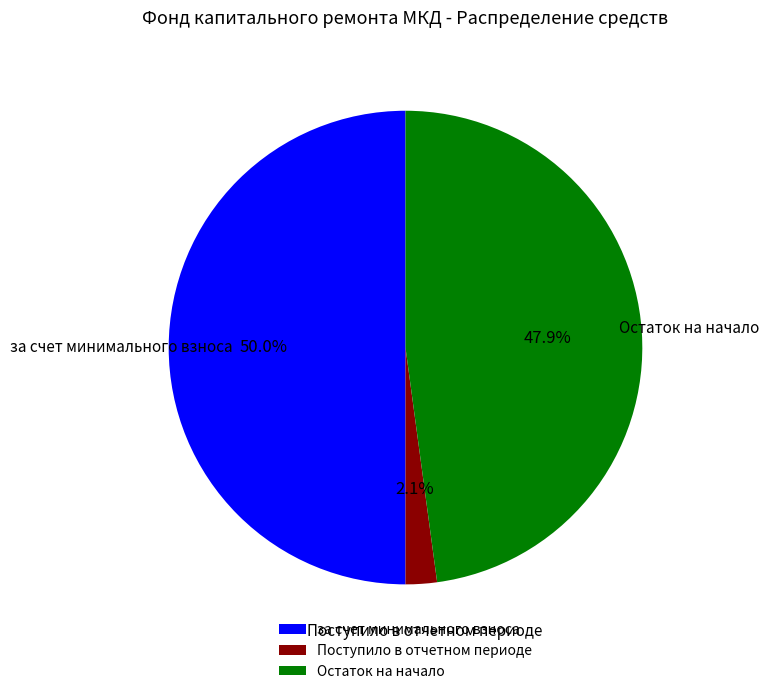

The за счет минимального взноса slice represents 99% of the pie. True or false?

False